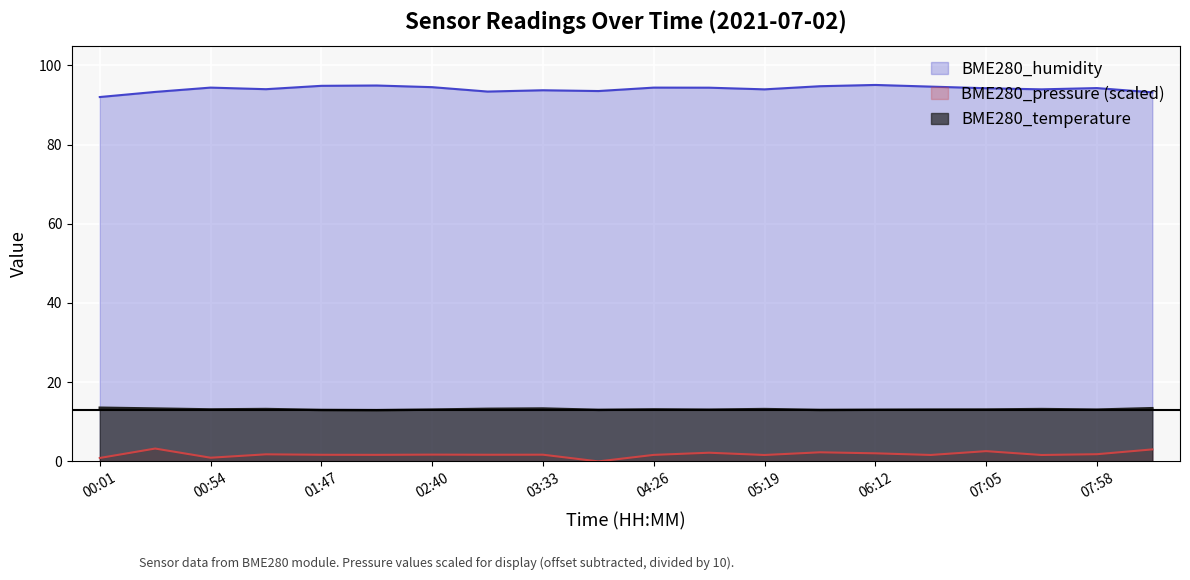

Reading right to left, list all the values displayed in this chart.

BME280_temperature: 13.4	13.1	13.2	13.1	13.1	13.0	13.0	13.2	13.1	13.1	13.0	13.3	13.3	13.1	12.9	13.0	13.2	13.1	13.3	13.6
BME280_humidity: 93.2	94.3	93.9	94.2	94.6	95.0	94.7	93.9	94.4	94.4	93.5	93.7	93.4	94.5	94.9	94.8	94.0	94.4	93.3	92.0
BME280_pressure_norm: 3.0	1.8	1.6	2.6	1.6	2.0	2.3	1.6	2.2	1.6	0.0	1.7	1.7	1.7	1.7	1.7	1.8	0.9	3.2	0.9